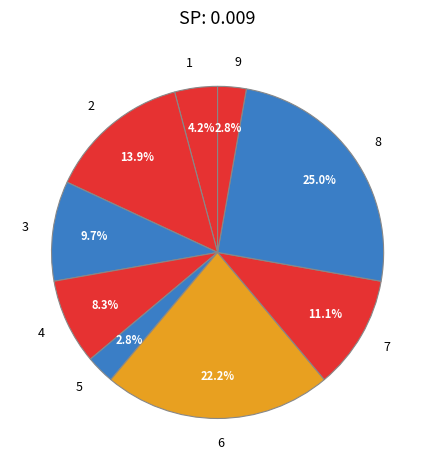

Does 7 account for over 50% of the chart?

No